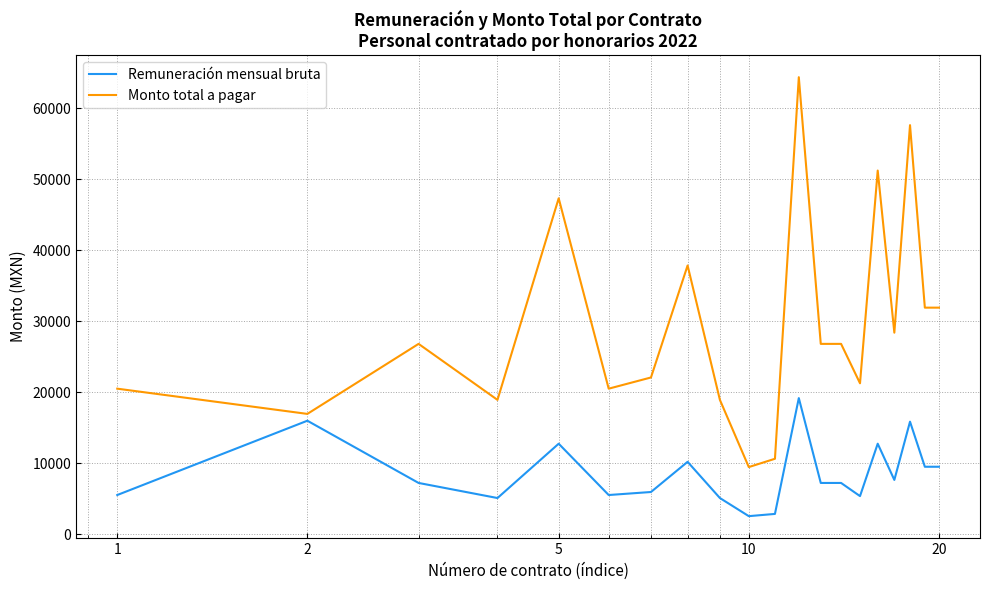

Which series has the widest spread of values?

Monto total a pagar